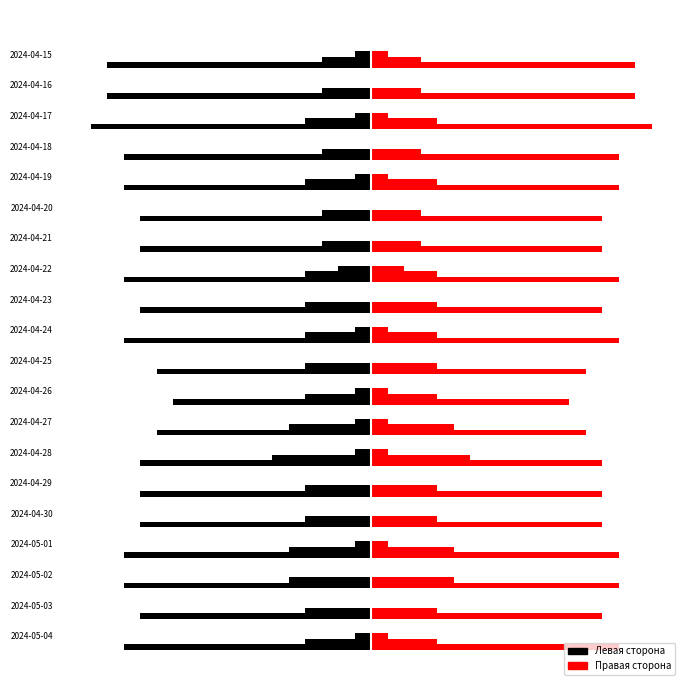

At which category does the chart reach its peak across all series?

2024-05-03